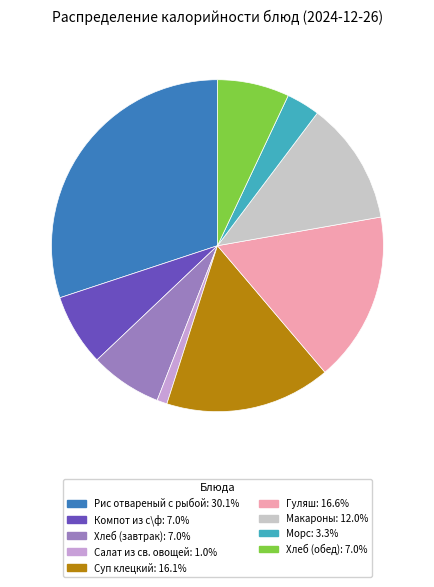

How many segments does this pie chart have?

9